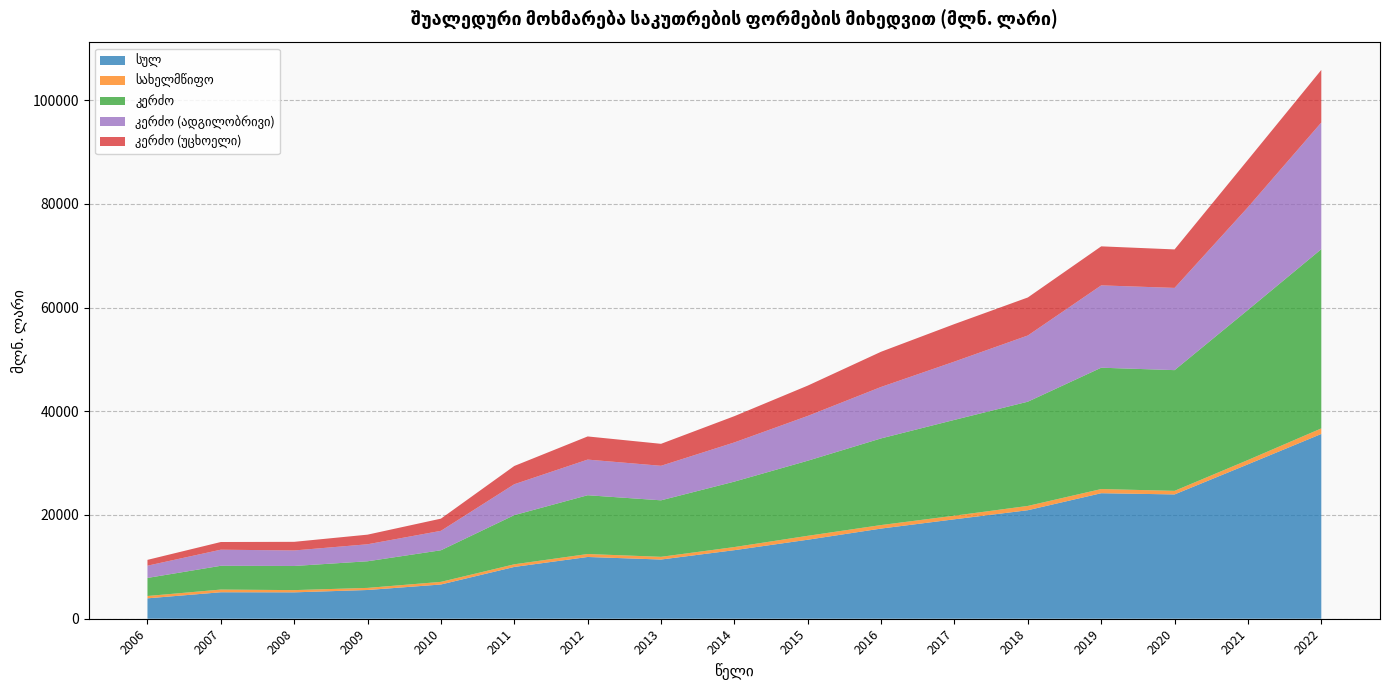

Reading left to right, list all the values displayed in this chart.

სულ: 2006=3933.1	2007=5103.7	2008=5085.8	2009=5539.0	2010=6600.5	2011=9986.3	2012=11905.3	2013=11414.5	2014=13219.2	2015=15232.9	2016=17384.5	2017=19170.5	2018=20922.4	2019=24198.8	2020=23964.3	2021=29770.2	2022=35624.6
სახელმწიფო: 2006=449.7	2007=519.0	2008=430.6	2009=406.3	2010=505.1	2011=507.3	2012=571.5	2013=521.1	2014=600.2	2015=753.9	2016=676.4	2017=698.6	2018=826.4	2019=802.0	2020=690.4	2021=829.4	2022=1067.6
კერძო: 2006=3483.4	2007=4584.6	2008=4655.2	2009=5132.7	2010=6095.4	2011=9479.0	2012=11333.9	2013=10893.4	2014=12619.0	2015=14479.0	2016=16708.1	2017=18472.0	2018=20096.0	2019=23396.8	2020=23273.9	2021=28940.8	2022=34557.0
კერძო (ადგილობრივი): 2006=2362.9	2007=3103.5	2008=2991.6	2009=3277.9	2010=3747.5	2011=5959.9	2012=6871.1	2013=6655.9	2014=7555.4	2015=8636.0	2016=9919.9	2017=11239.8	2018=12764.0	2019=15873.0	2020=15853.3	2021=19804.6	2022=24423.1
კერძო (უცხოელი): 2006=1120.6	2007=1481.1	2008=1663.6	2009=1854.8	2010=2347.9	2011=3519.1	2012=4462.8	2013=4237.5	2014=5063.6	2015=5843.0	2016=6788.2	2017=7232.2	2018=7332.0	2019=7523.7	2020=7420.6	2021=9136.2	2022=10133.9